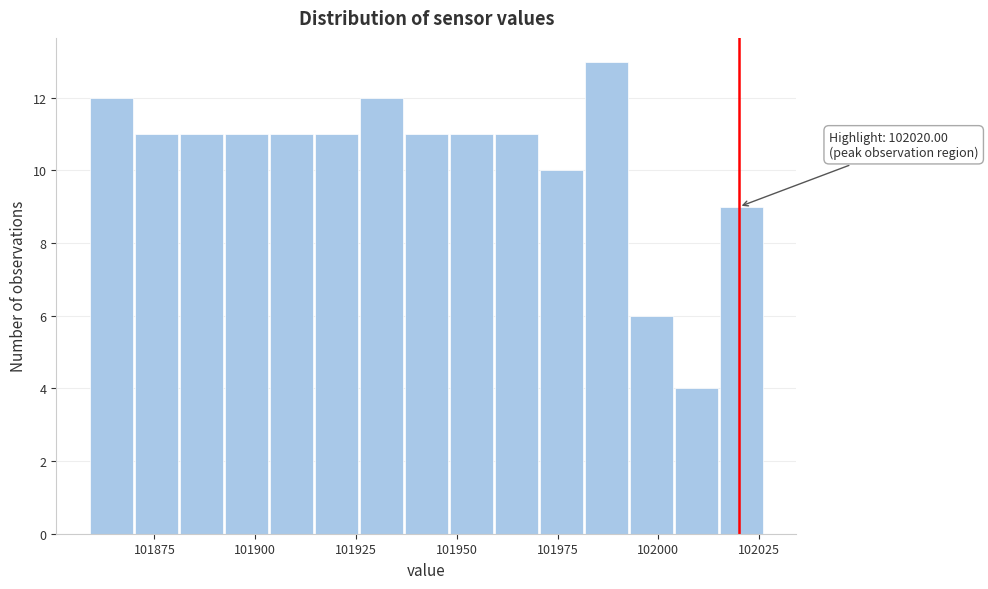

Read against the x-axis, roughly where is the centre of the tallest bar?

101985